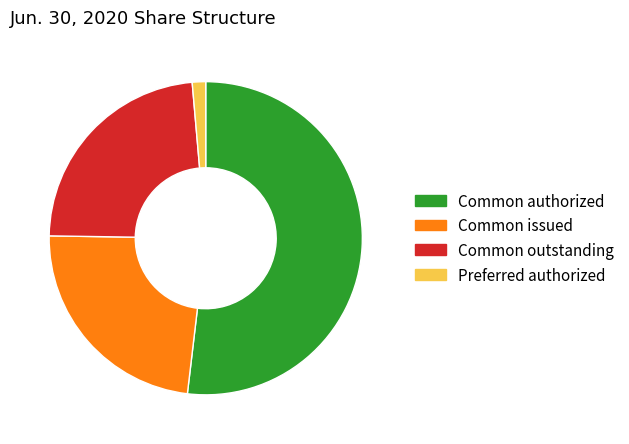

Between Preferred authorized and Common outstanding, which is larger?

Common outstanding